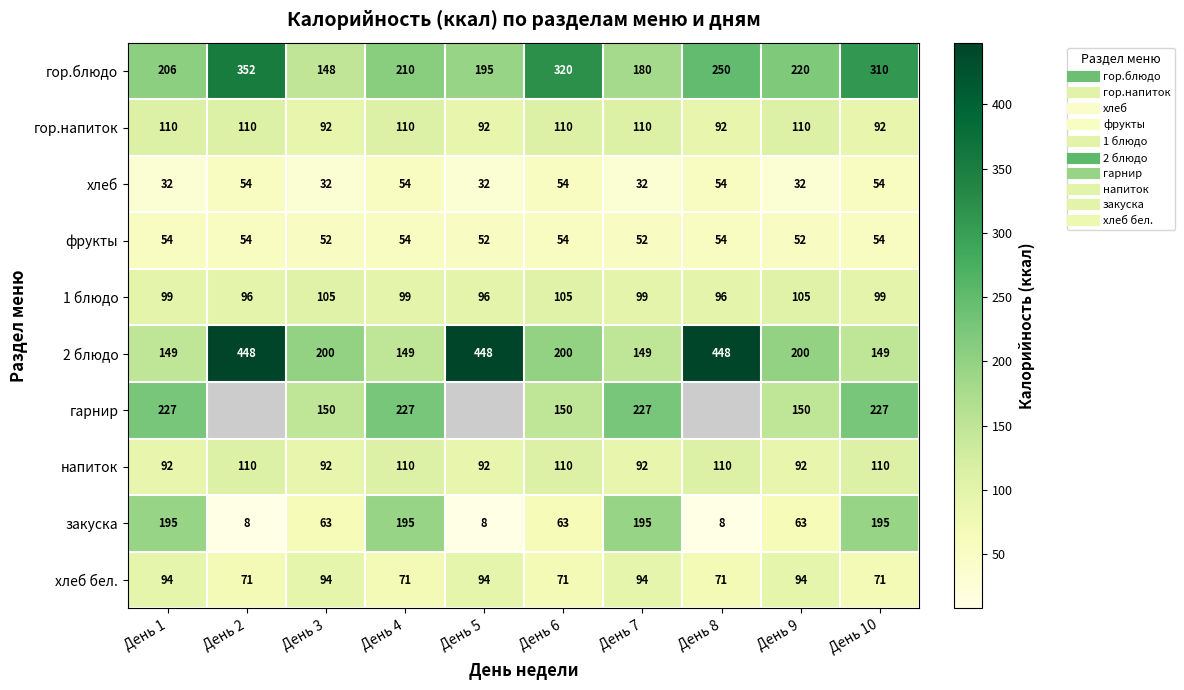

What is the total value across all series at День 6?

1237.0